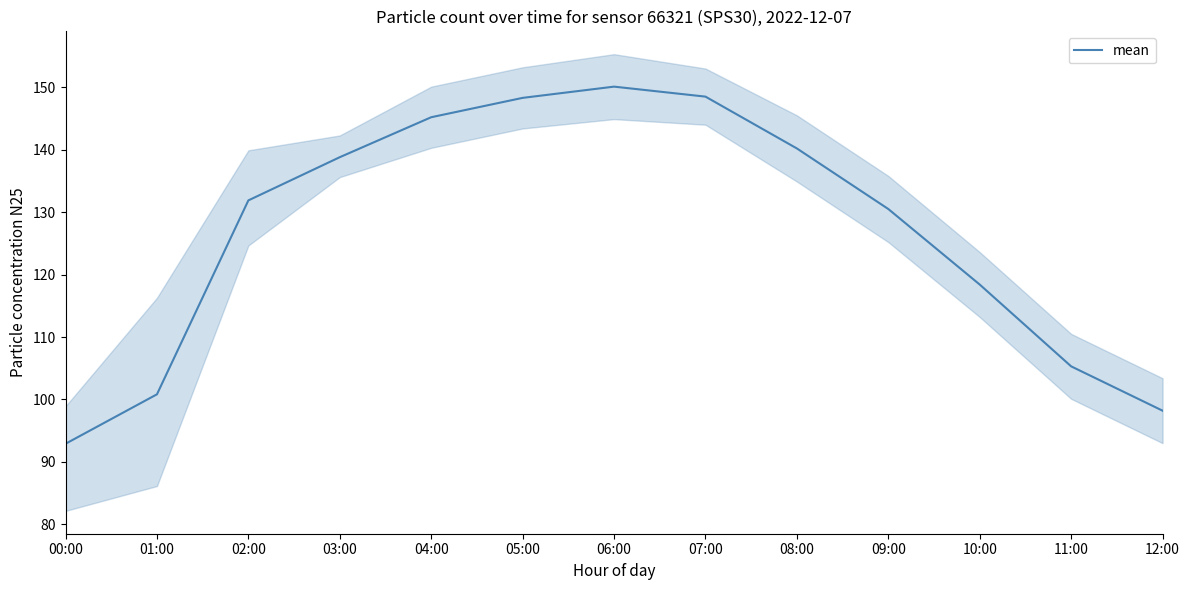

Where is the data nearest to the value 121?

10:00